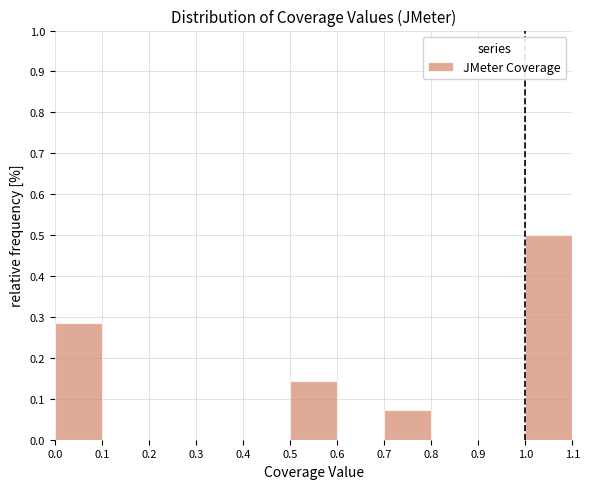

Over which range of the x-axis is the bar tallest?

1.0 to 1.1